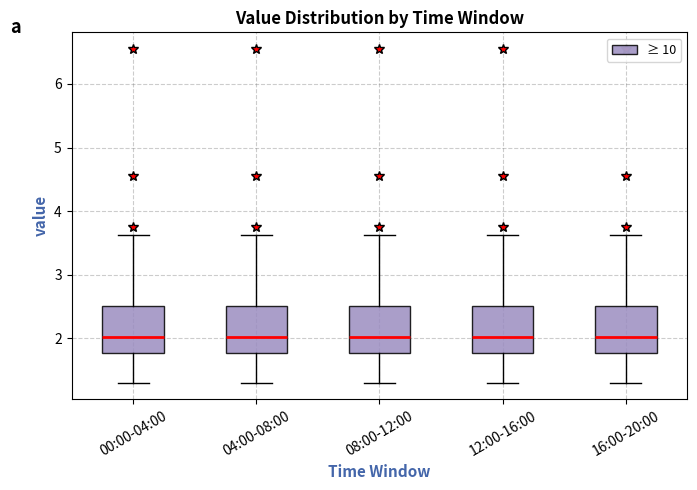

Reading left to right, transcribe this box plot: for each box, give where its median line is, the range the box spans, and where its two whiskers end, as read against the y-axis. The values are not printed on the chart, so give them approximately, as read against the axis.

00:00-04:00: median 2.0, box 1.8 to 2.5, whiskers 1.3 to 3.6
04:00-08:00: median 2.0, box 1.8 to 2.5, whiskers 1.3 to 3.6
08:00-12:00: median 2.0, box 1.8 to 2.5, whiskers 1.3 to 3.6
12:00-16:00: median 2.0, box 1.8 to 2.5, whiskers 1.3 to 3.6
16:00-20:00: median 2.0, box 1.8 to 2.5, whiskers 1.3 to 3.6